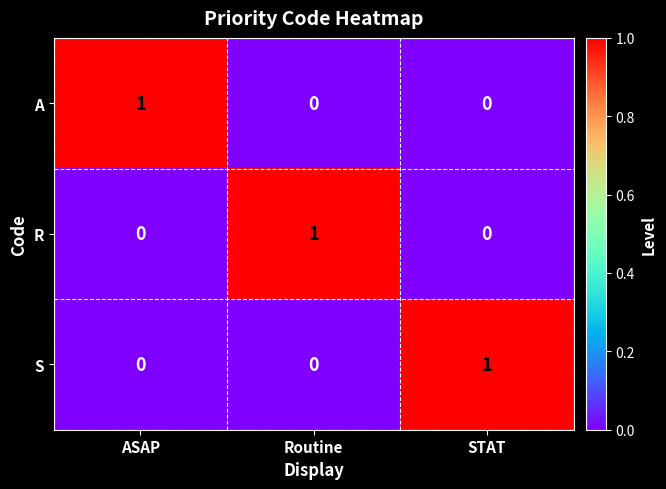

True or false: R has a value of 0 at ASAP.

True